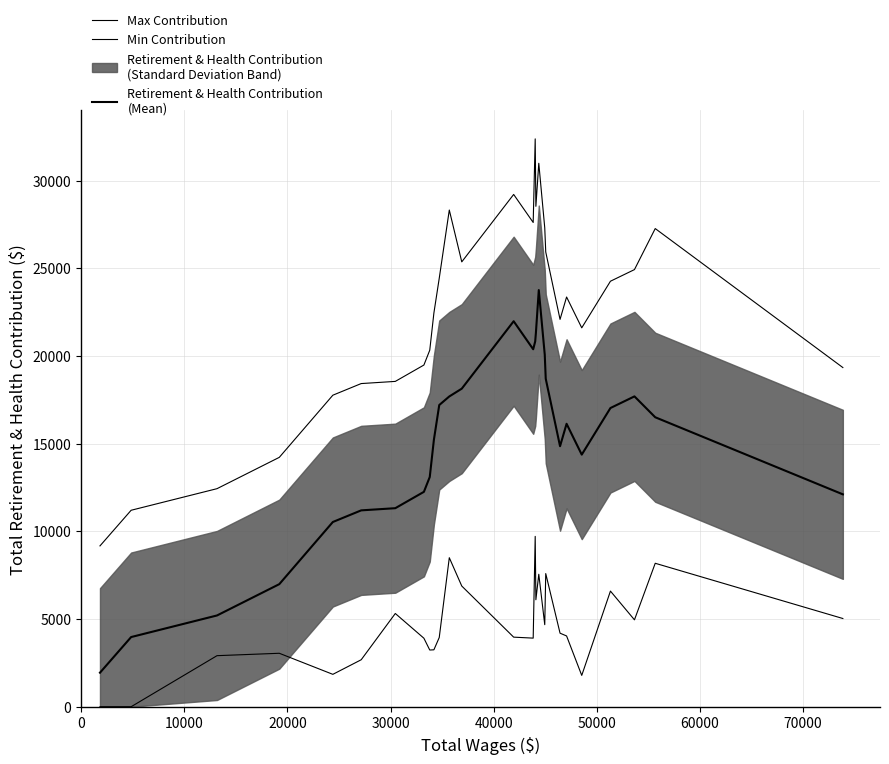

Does the chart have visible grid lines?

Yes